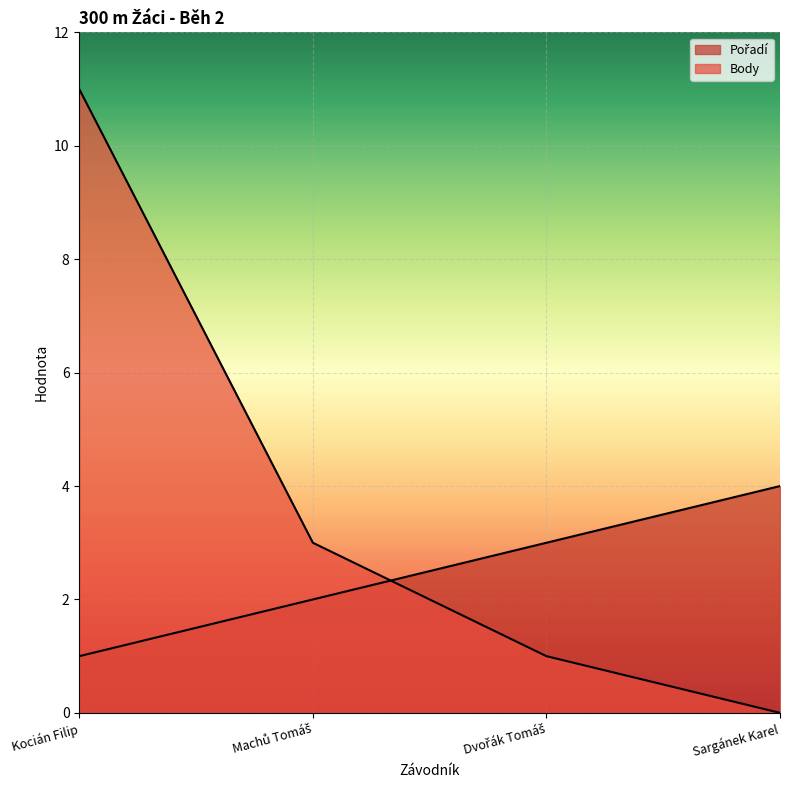

The Body series shows 5 at Sargánek Karel. True or false?

False